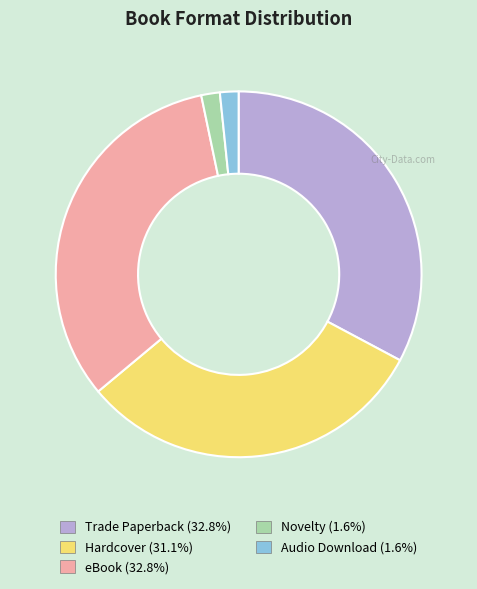

Does Novelty represent more than half of the total?

No